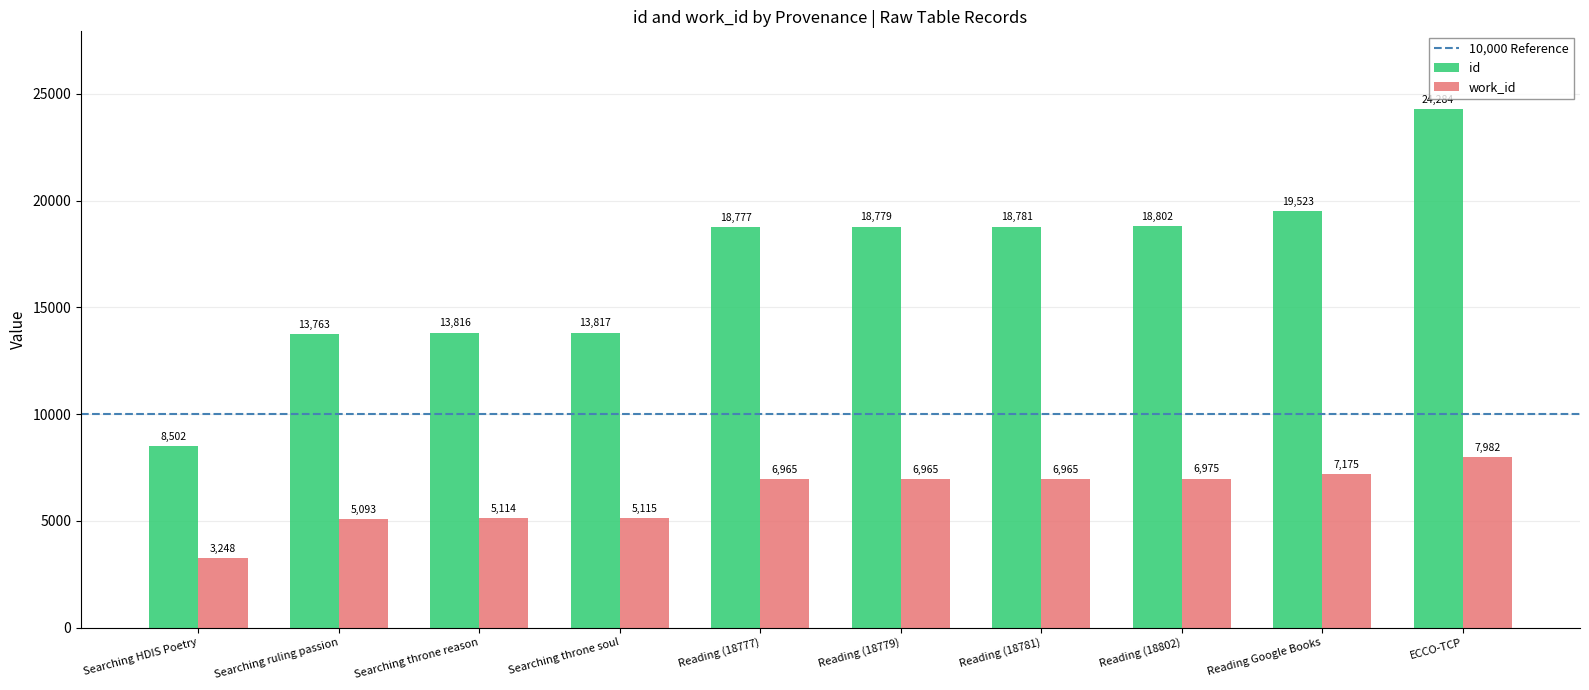

Rank the categories by id value from highest to lowest.

ECCO-TCP, Reading Google Books, Reading (18802), Reading (18781), Reading (18779), Reading (18777), Searching throne soul, Searching throne reason, Searching ruling passion, Searching HDIS Poetry